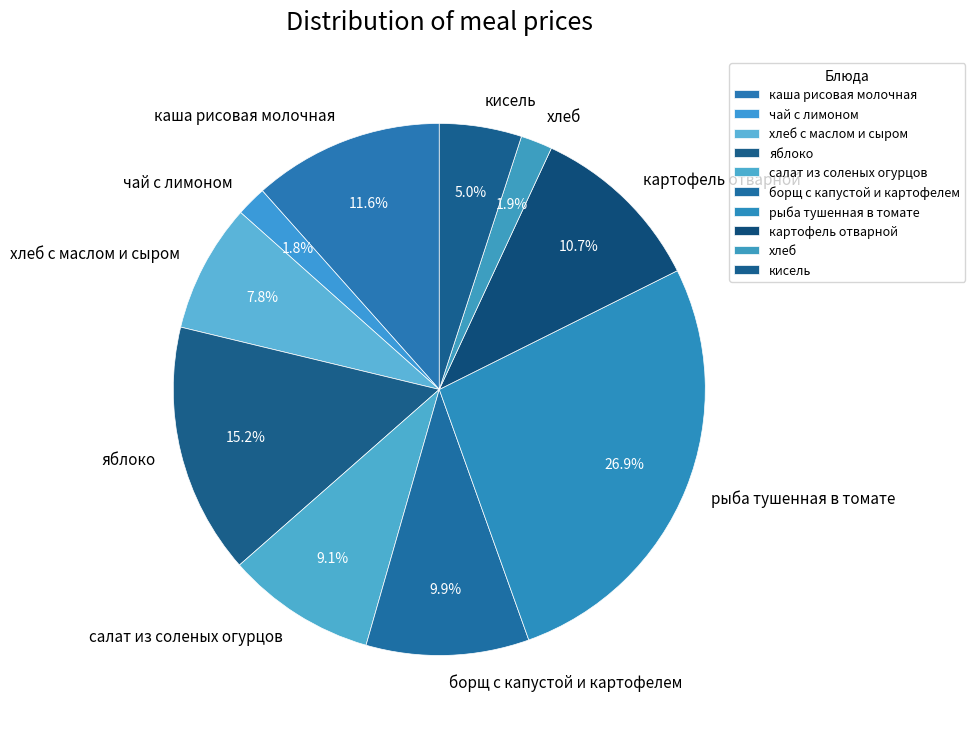

Which slice is the largest?

рыба тушенная в томате